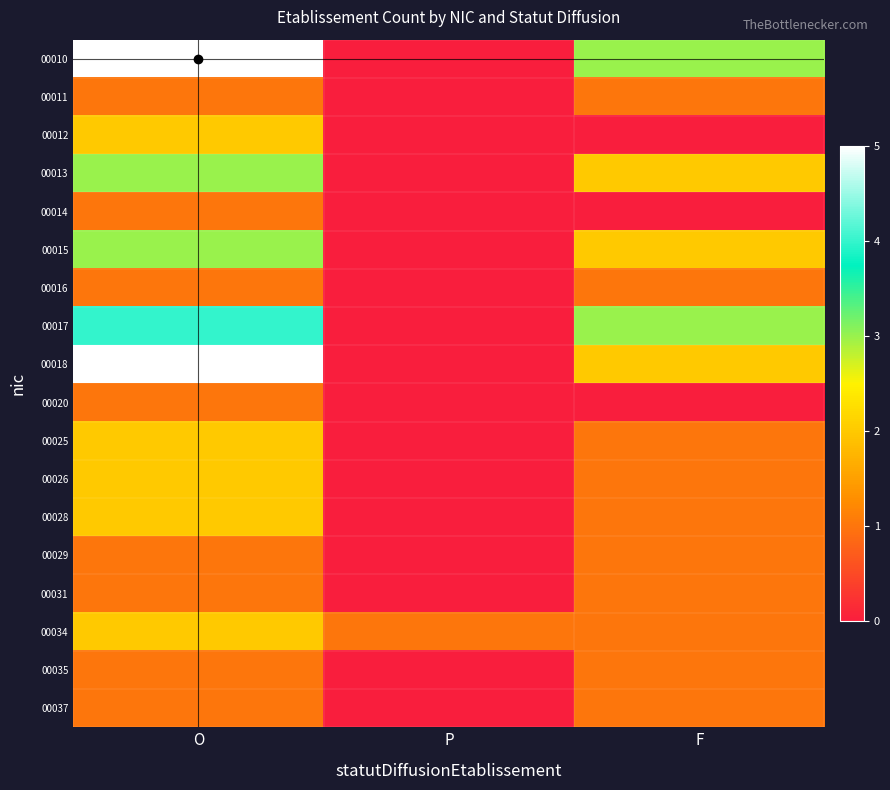

What is the total value across all series at O?

38